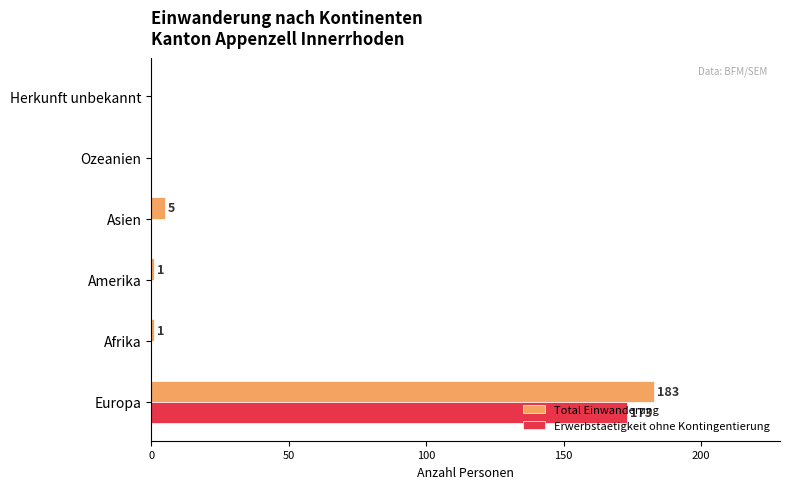

What is the total value across all series at Asien?

5